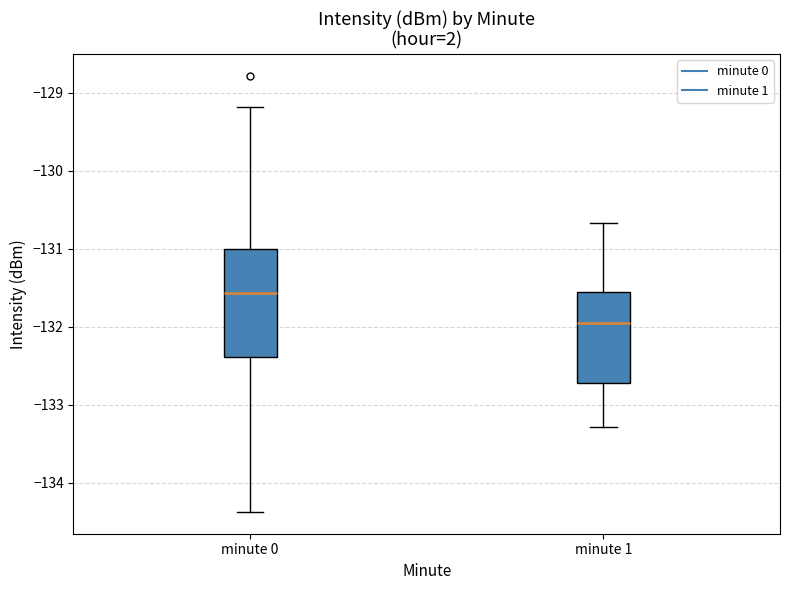

Which box has the highest median line?

minute 0